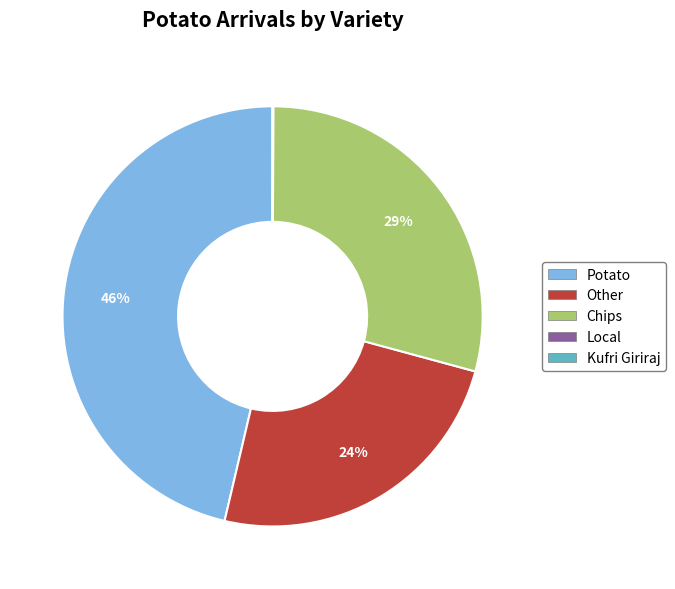

Combined, do Chips and Other account for over 50%?

Yes